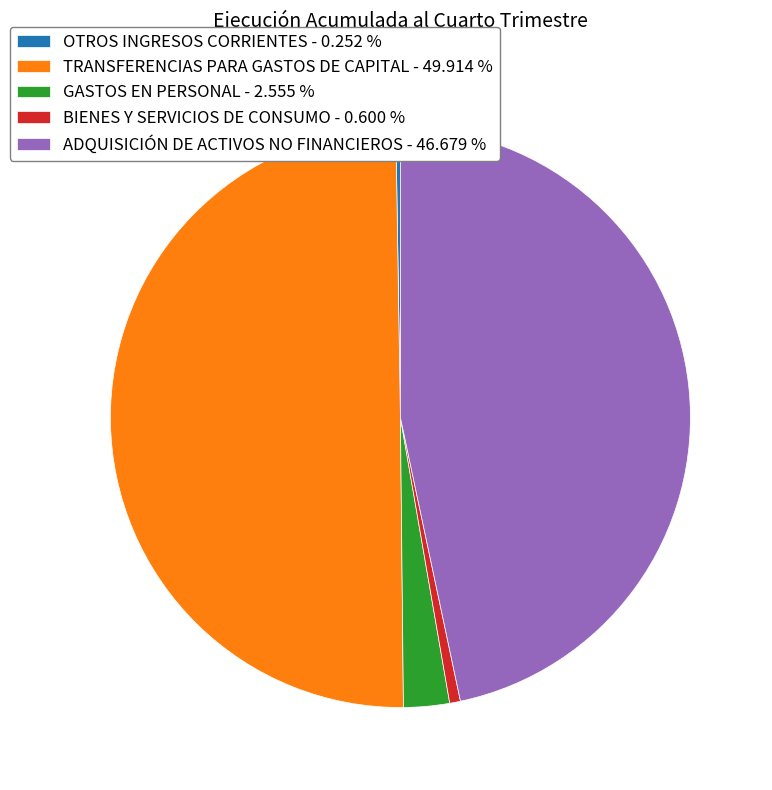

Combined, do TRANSFERENCIAS PARA GASTOS DE CAPITAL - 49.914 % and GASTOS EN PERSONAL - 2.555 % account for over 50%?

Yes